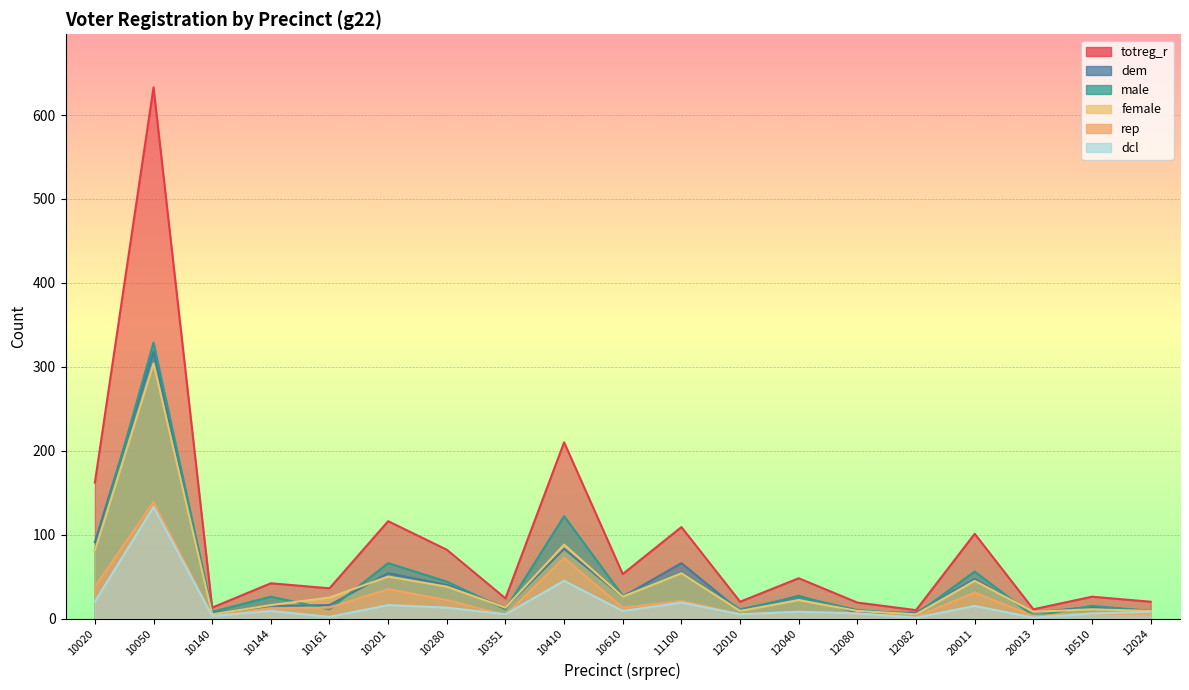

Reading left to right, transcribe all the data shown in this chart.

totreg_r: 162	633	13	42	36	116	82	24	210	53	109	20	48	19	10	101	11	26	20
dem: 91	318	6	15	16	54	40	13	83	26	66	9	27	7	7	47	7	14	9
male: 81	329	8	26	11	66	44	11	122	27	55	11	26	10	5	56	3	15	9
female: 81	304	5	16	25	50	38	13	88	26	54	9	22	9	5	45	8	11	9
rep: 38	139	3	12	13	35	22	4	72	13	21	5	8	6	2	31	3	6	5
dcl: 20	133	3	9	2	16	13	5	45	9	19	5	8	6	1	15	1	6	8